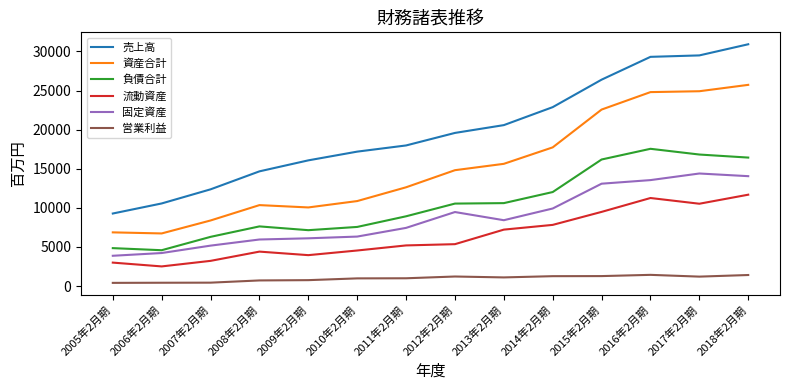

True or false: 売上高 and 営業利益 intersect in this chart.

False